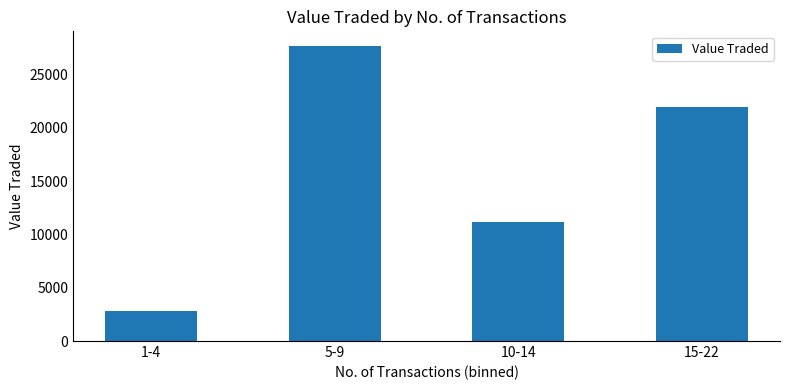

Approximately how many times larger is the value at 15-22 compared to 10-14?

2.0